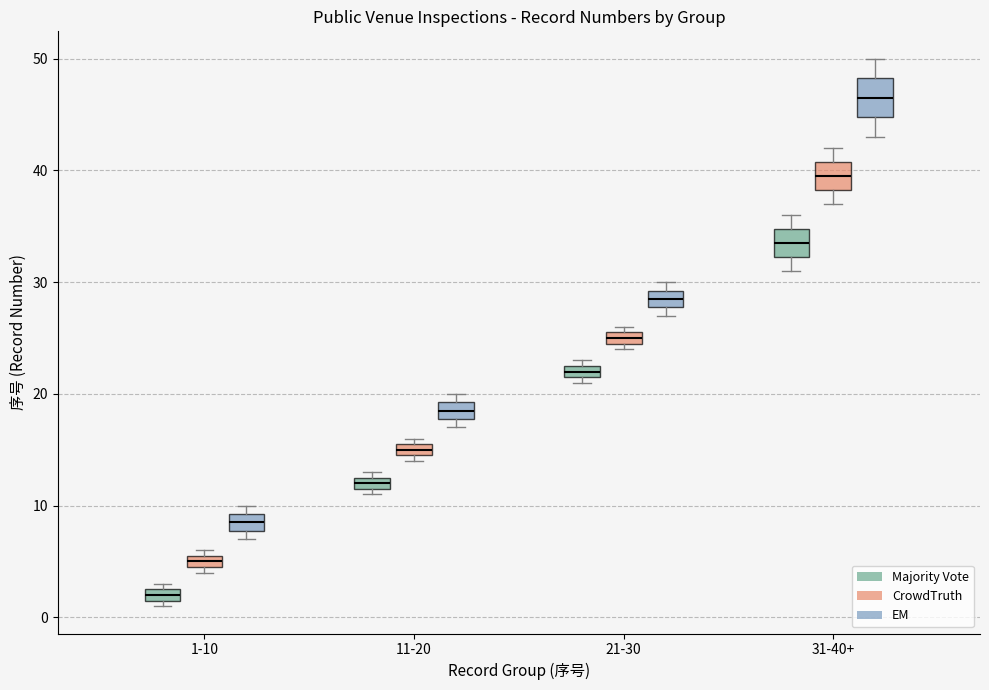

Which box's median line is the highest?

31-40+ (EM)